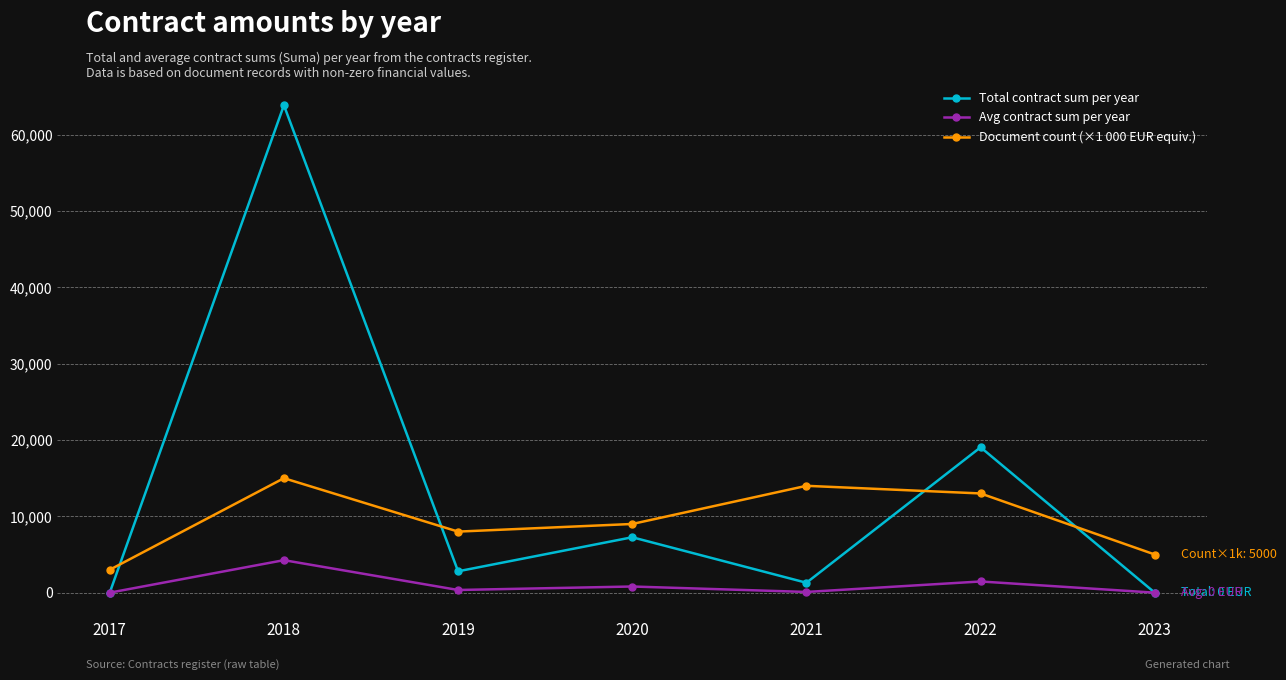

Which series has the largest range (max minus min)?

Total contract sum per year